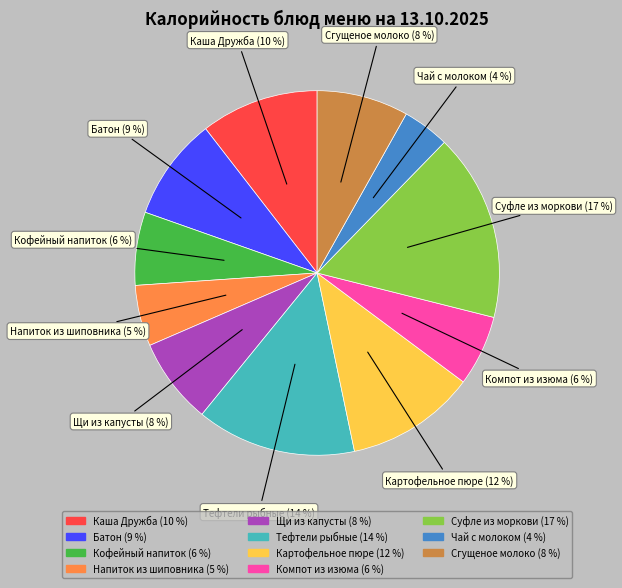

How many slices are in this pie chart?

11